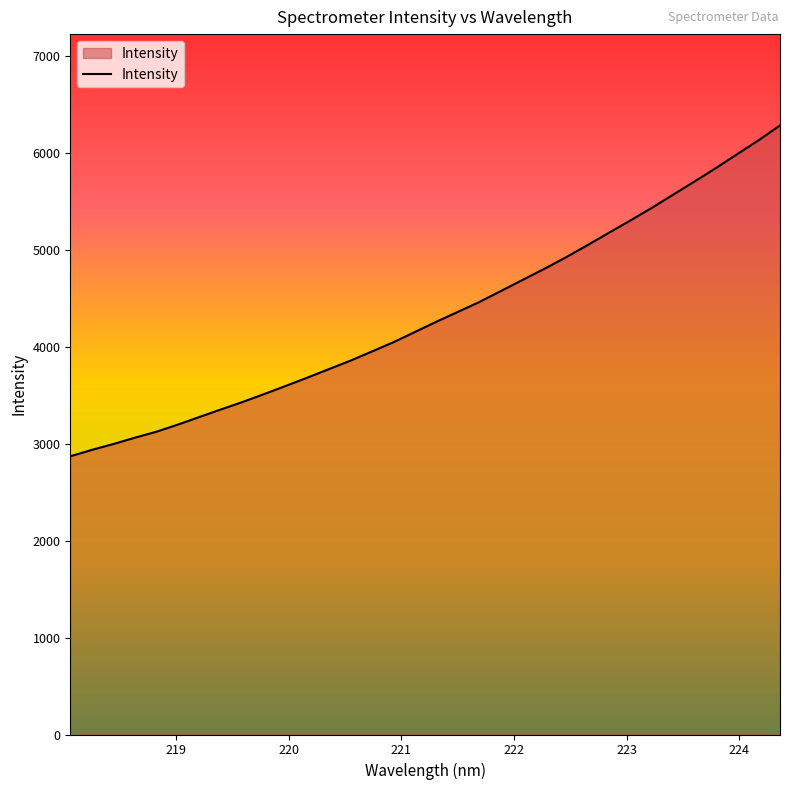

How many lines are shown in the chart?

1